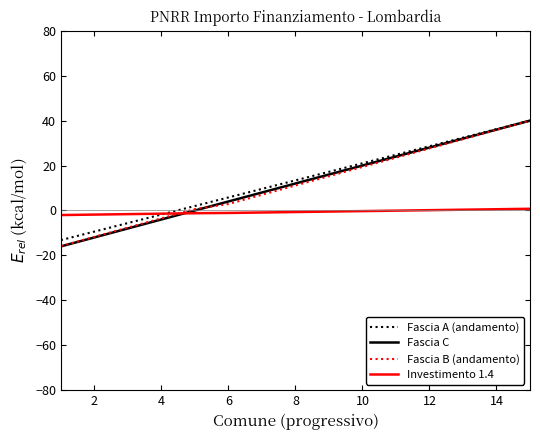

Count the number of data series in this chart.

4